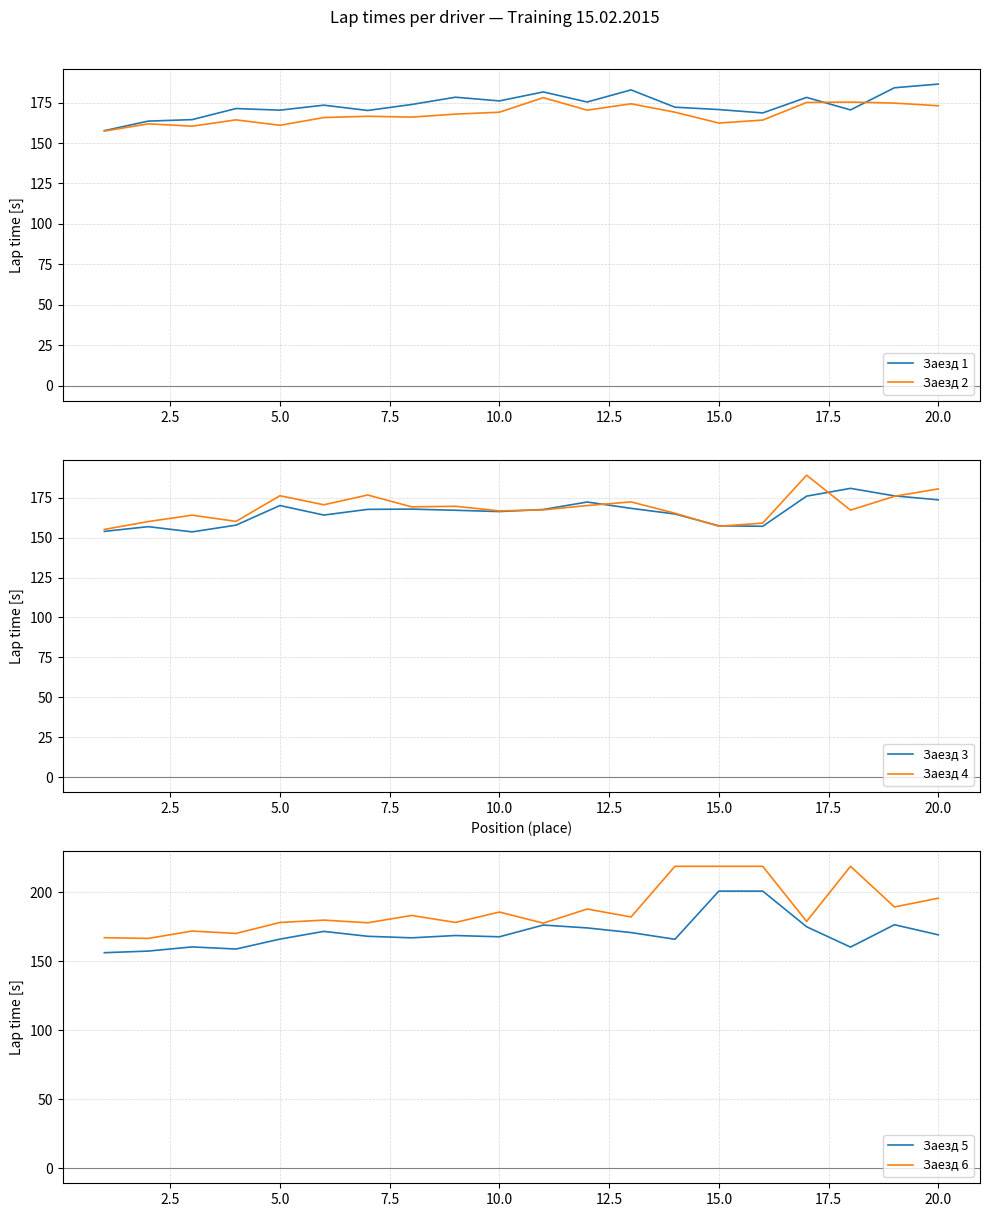

What is the highest value of the Заезд 1 series?

186.4